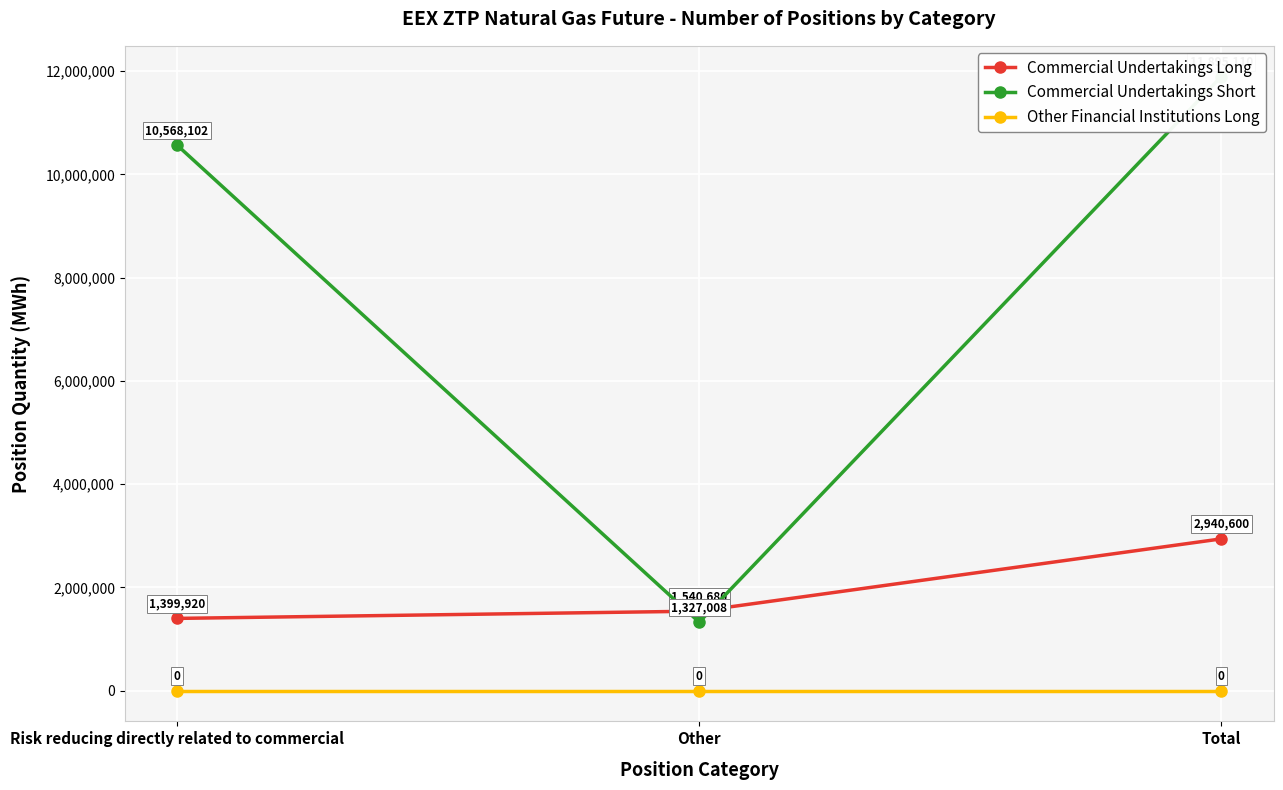

List the labels in order of Commercial Undertakings Long value, smallest first.

Risk reducing directly related to commercial, Other, Total